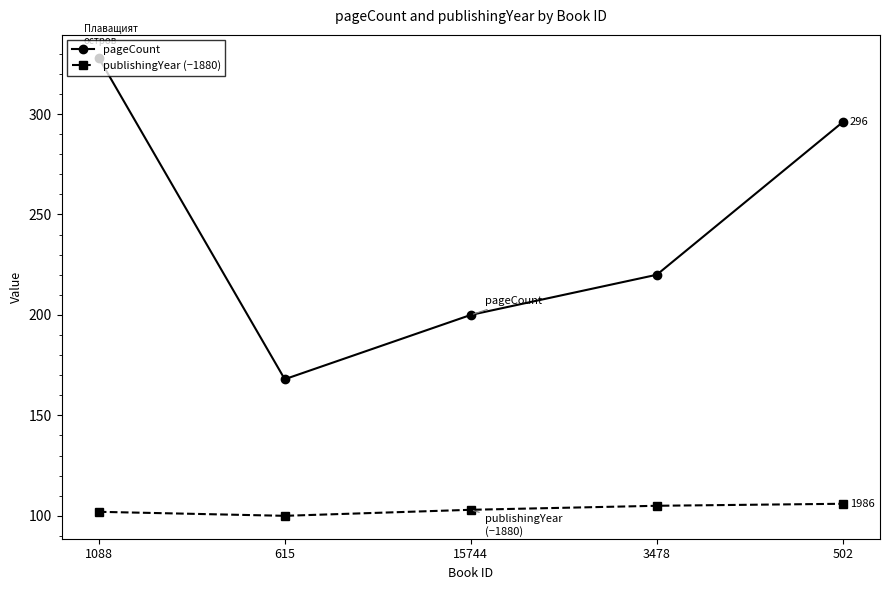

What is the minimum value shown in the chart?

100